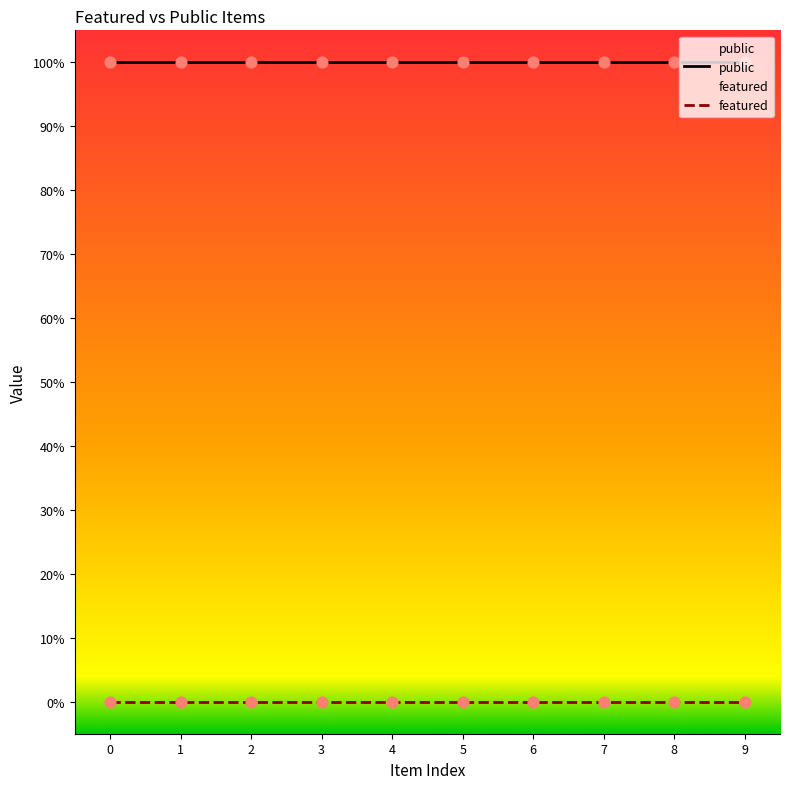

Which series reaches the minimum Y coordinate?

featured